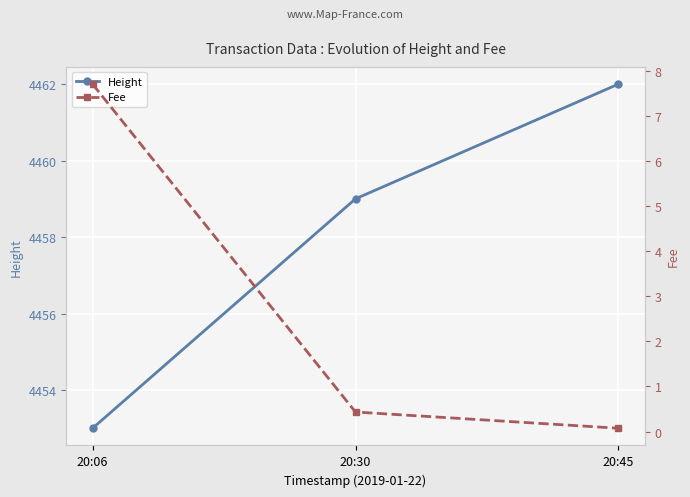

At how many categories does at least one series exceed 2707?

3